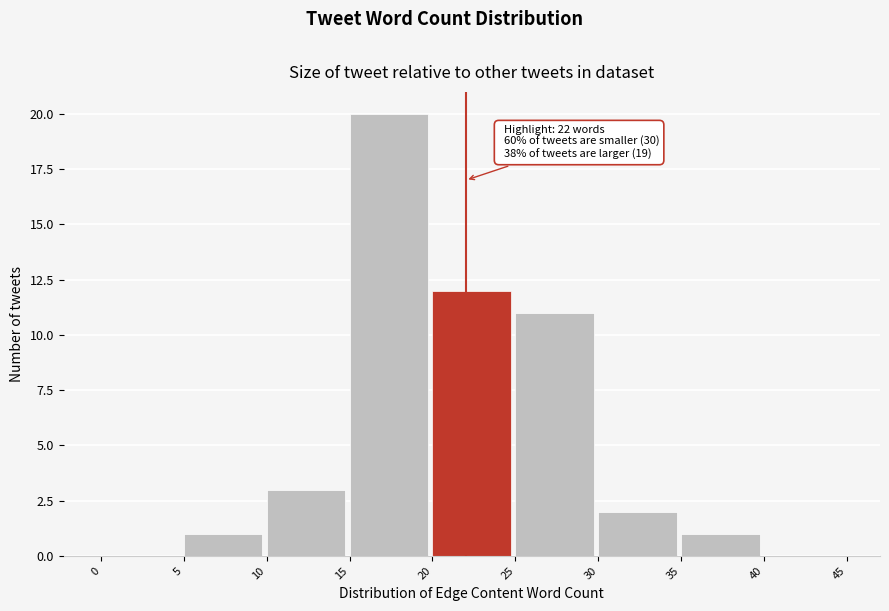

Which range on the x-axis has the tallest bar?

15 to 20